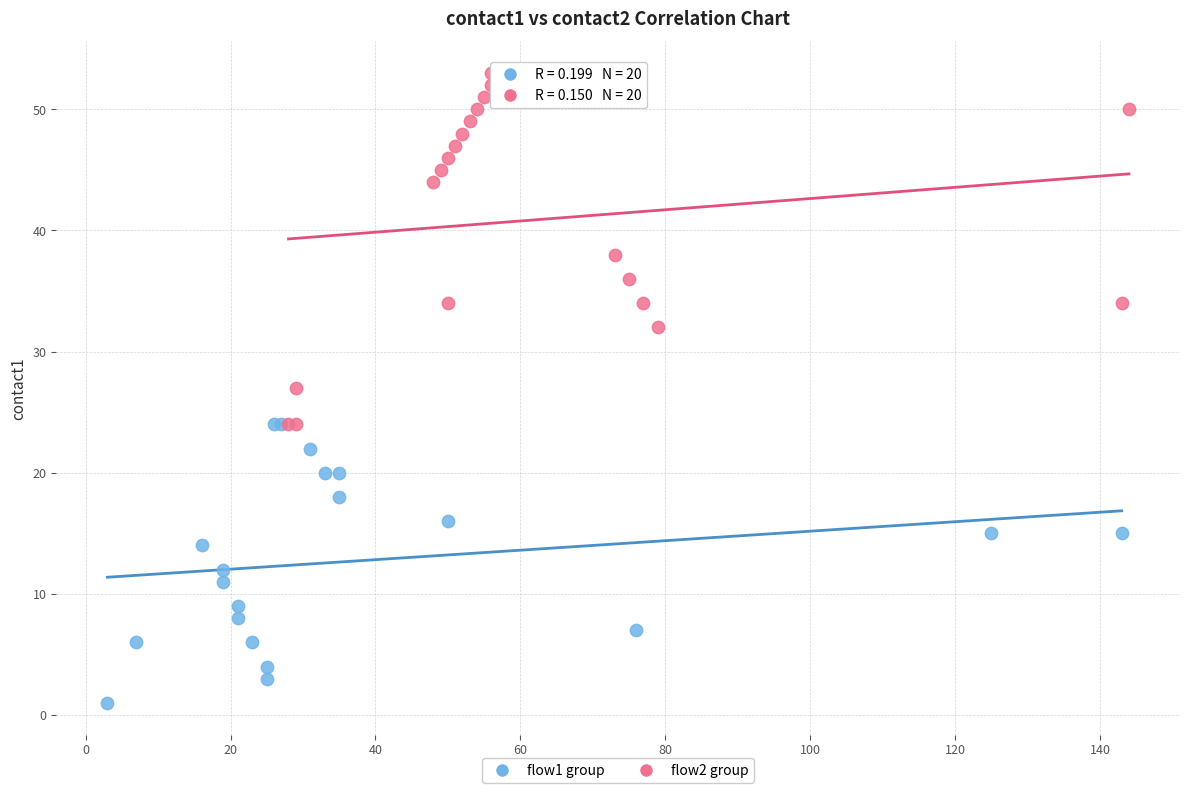

Which series contains the highest Y value?

flow2 group